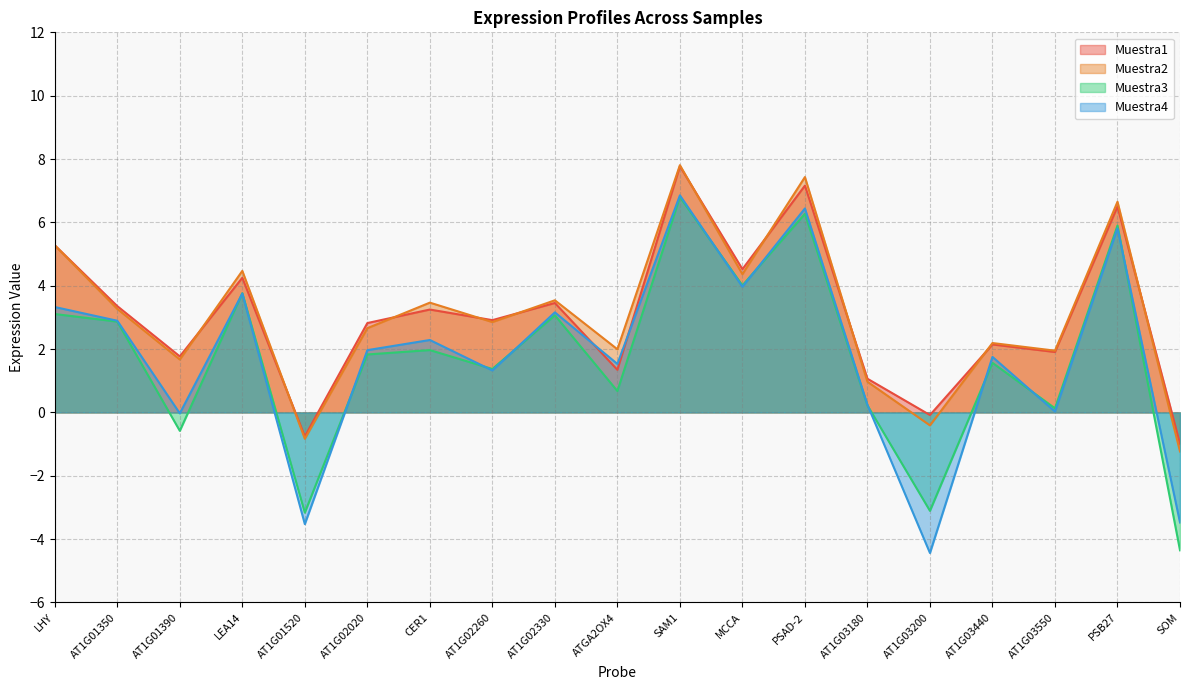

Is the value of Muestra4 at AT1G02260 greater than the value of Muestra1 at SOM?

Yes